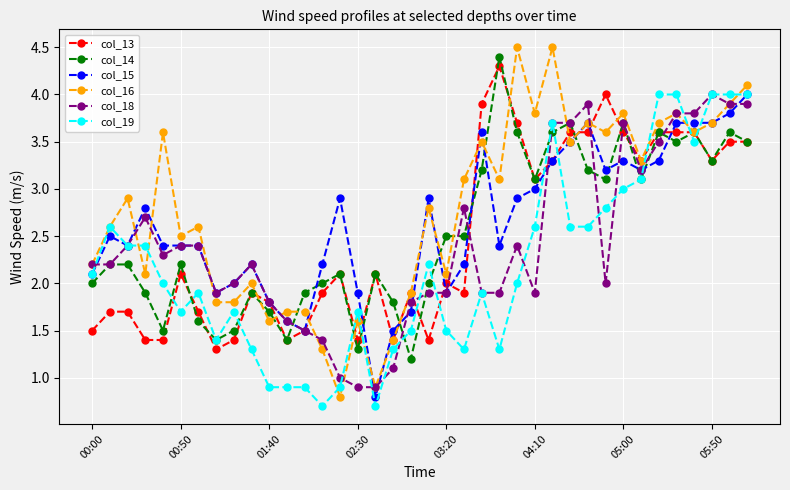

What is the smallest value displayed?

0.7